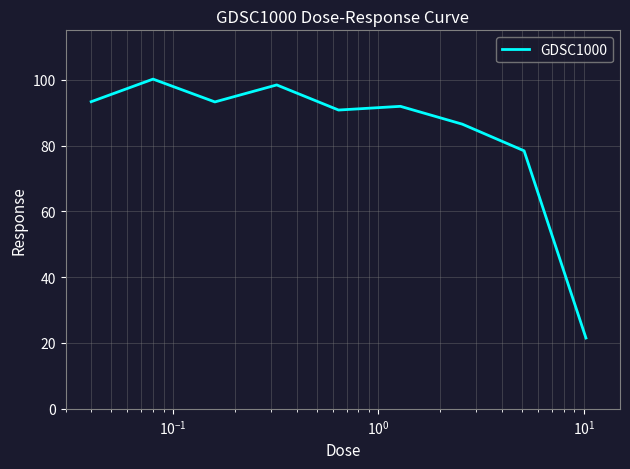

What is the minimum value shown in the chart?

21.5